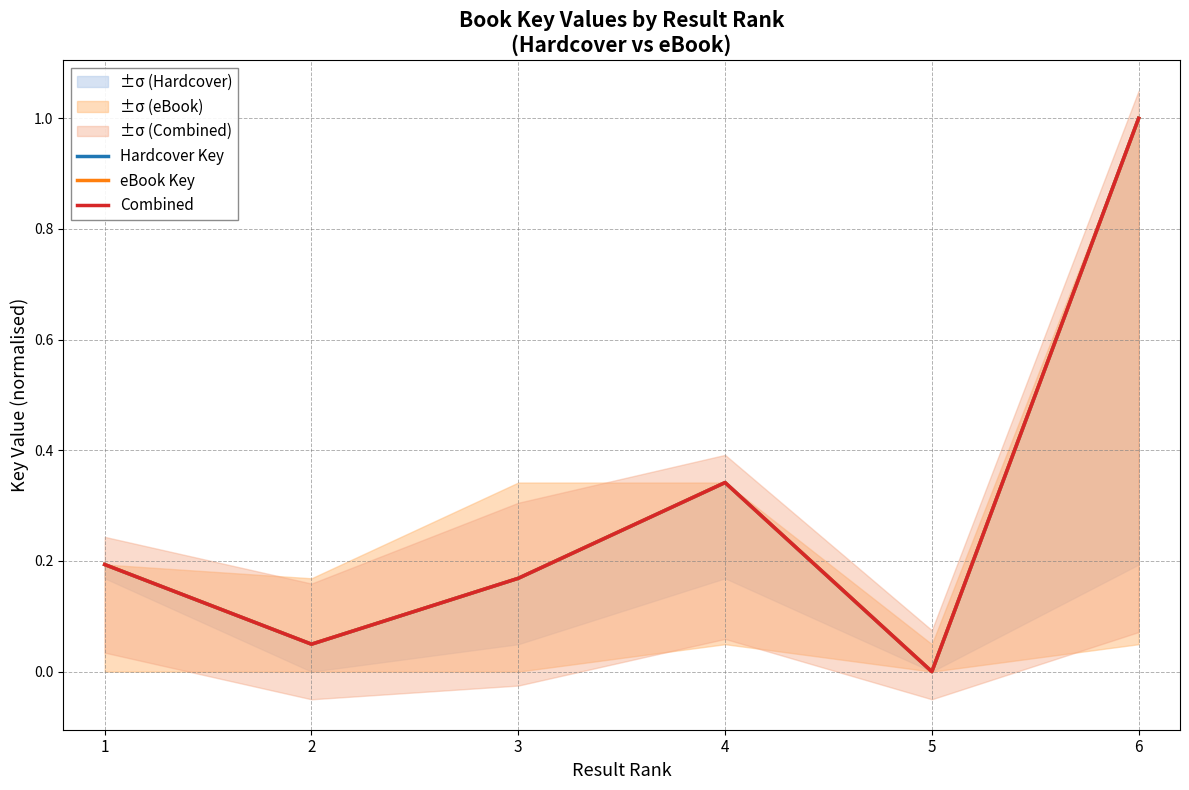

Which series has the widest spread of values?

Hardcover Key